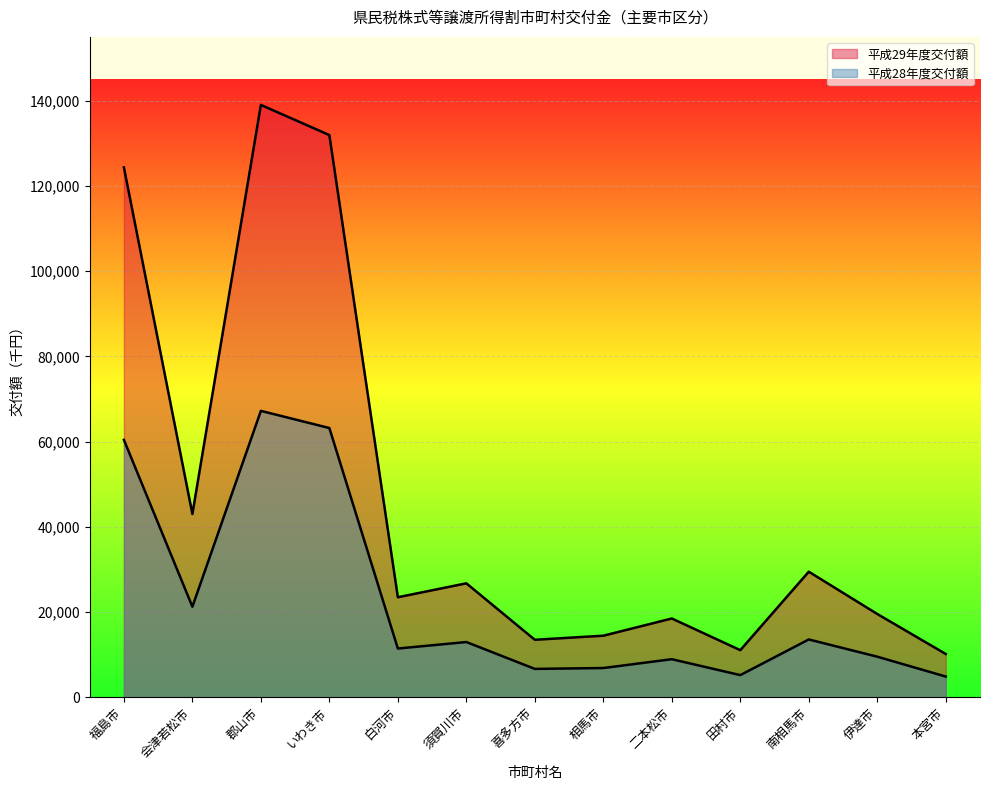

How many lines are shown in the chart?

2